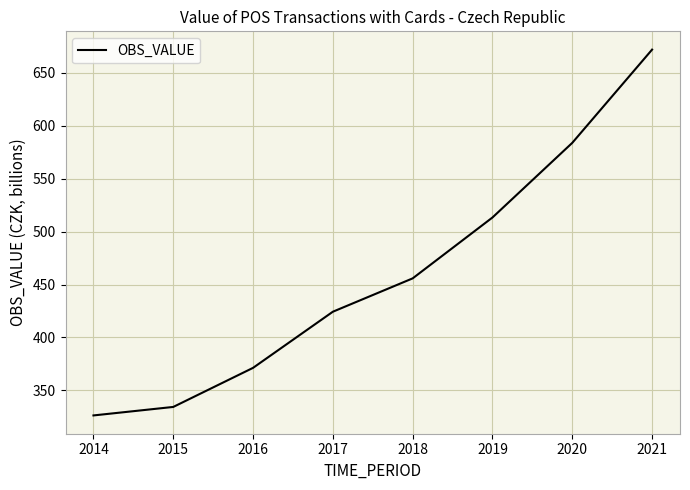

Does the chart have visible grid lines?

Yes